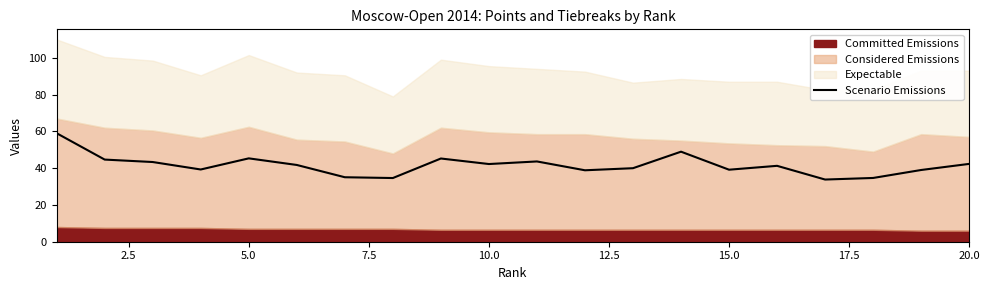

How many data points are less than 41?

9